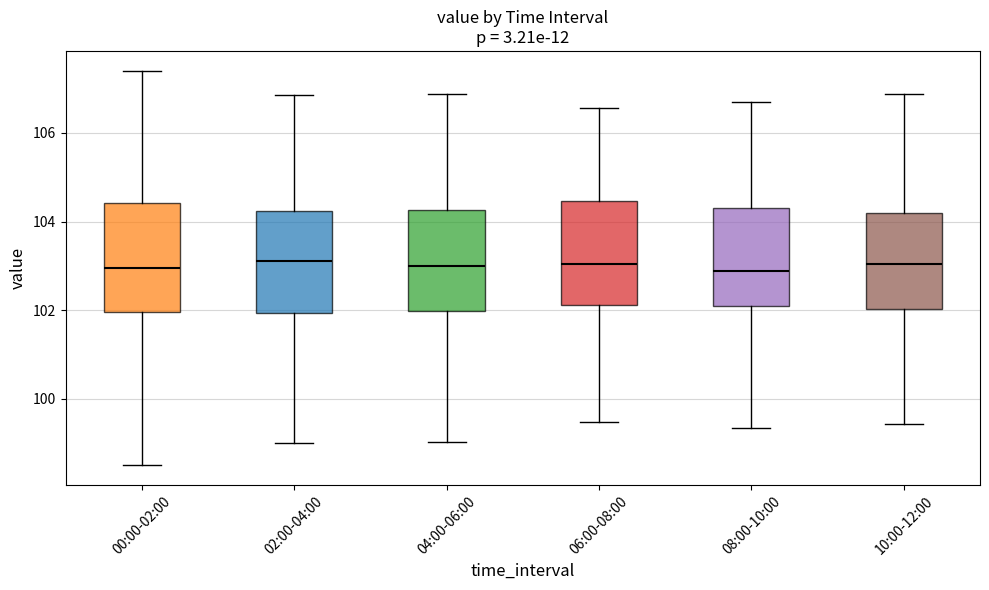

Where does the lower whisker of the box for 02:00-04:00 end on the y-axis? The values are not printed on the chart, so give them approximately, as read against the axis.

99.0